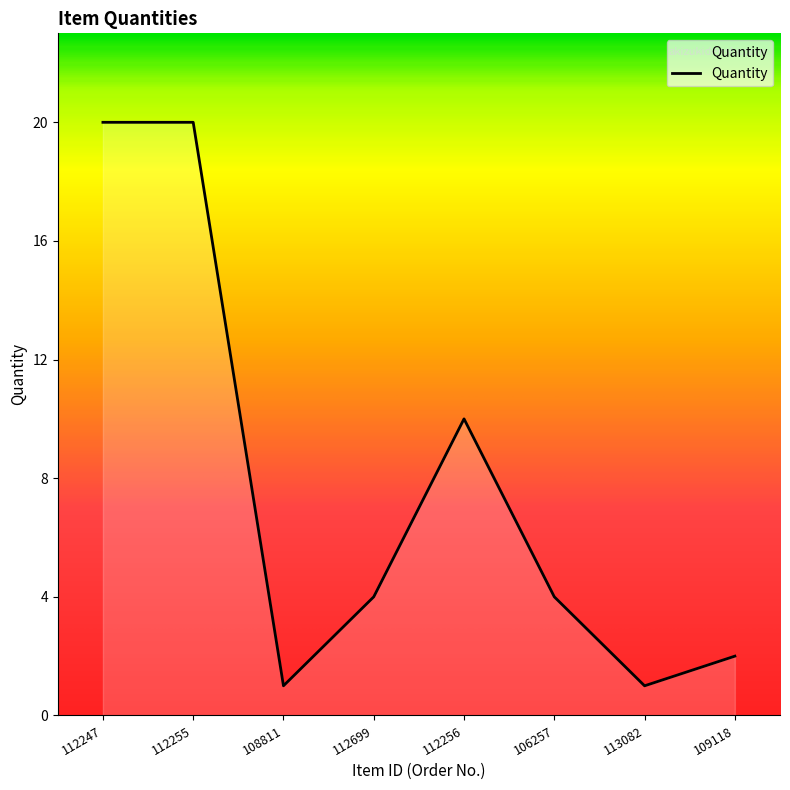

What position from the left is 106257?

6